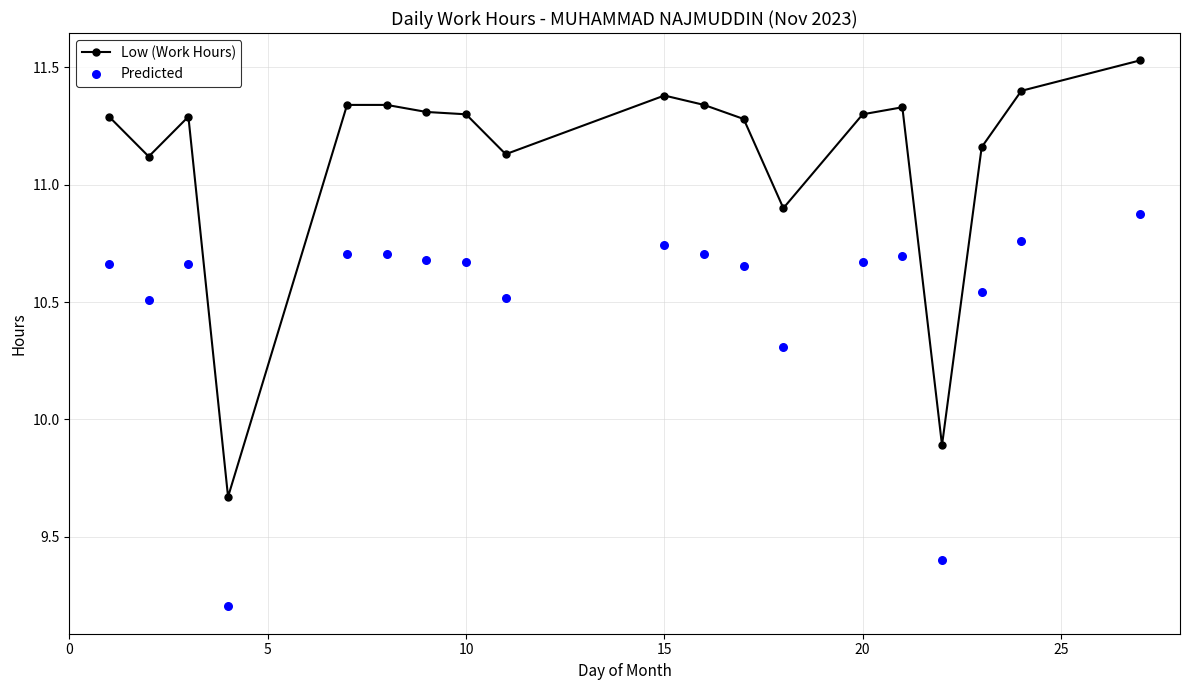

Which series reaches the maximum Y coordinate?

Low (Work Hours)